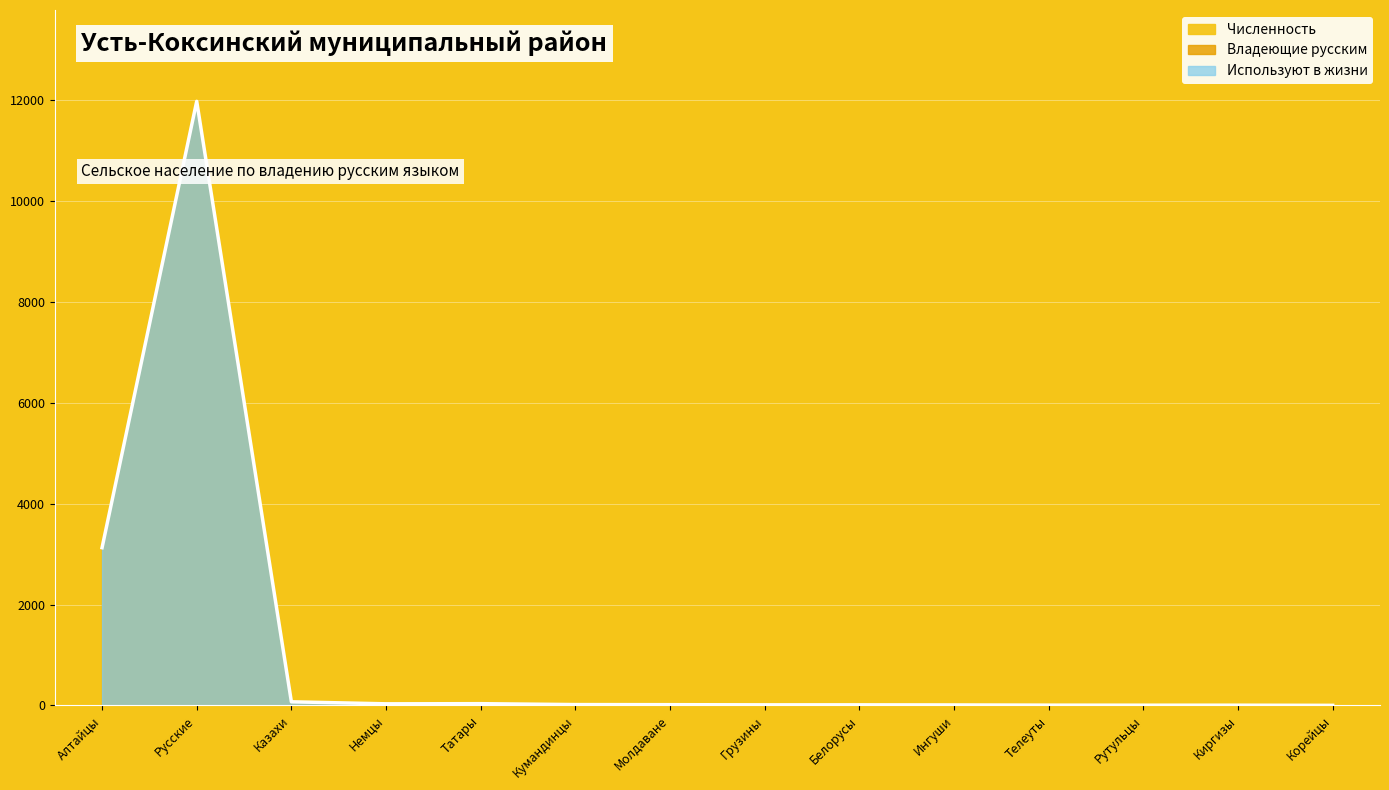

True or false: Численность has more than 2 interior local peaks.

False